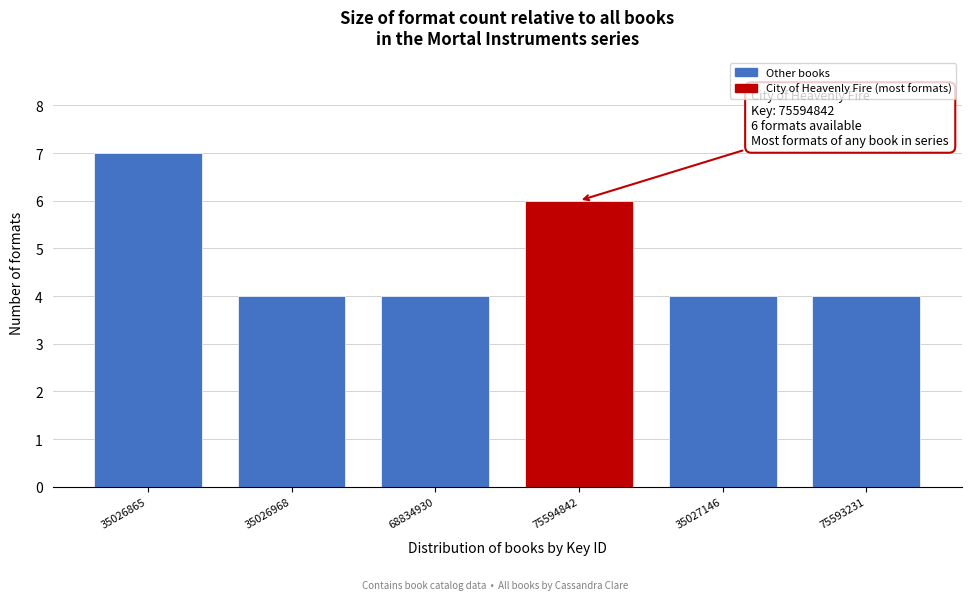

Reading left to right, extract all data points from this chart.

35026865=7	35026968=4	68834930=4	75594842=6	35027146=4	75593231=4